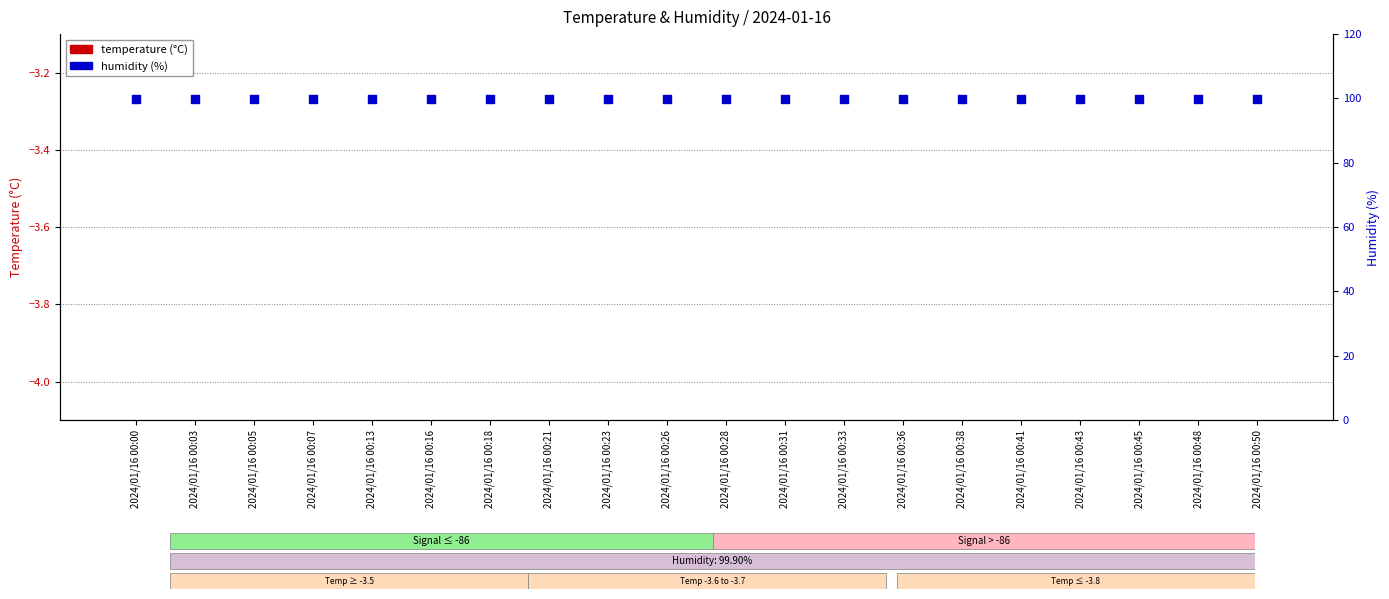

At how many categories does at least one series exceed 7?

20